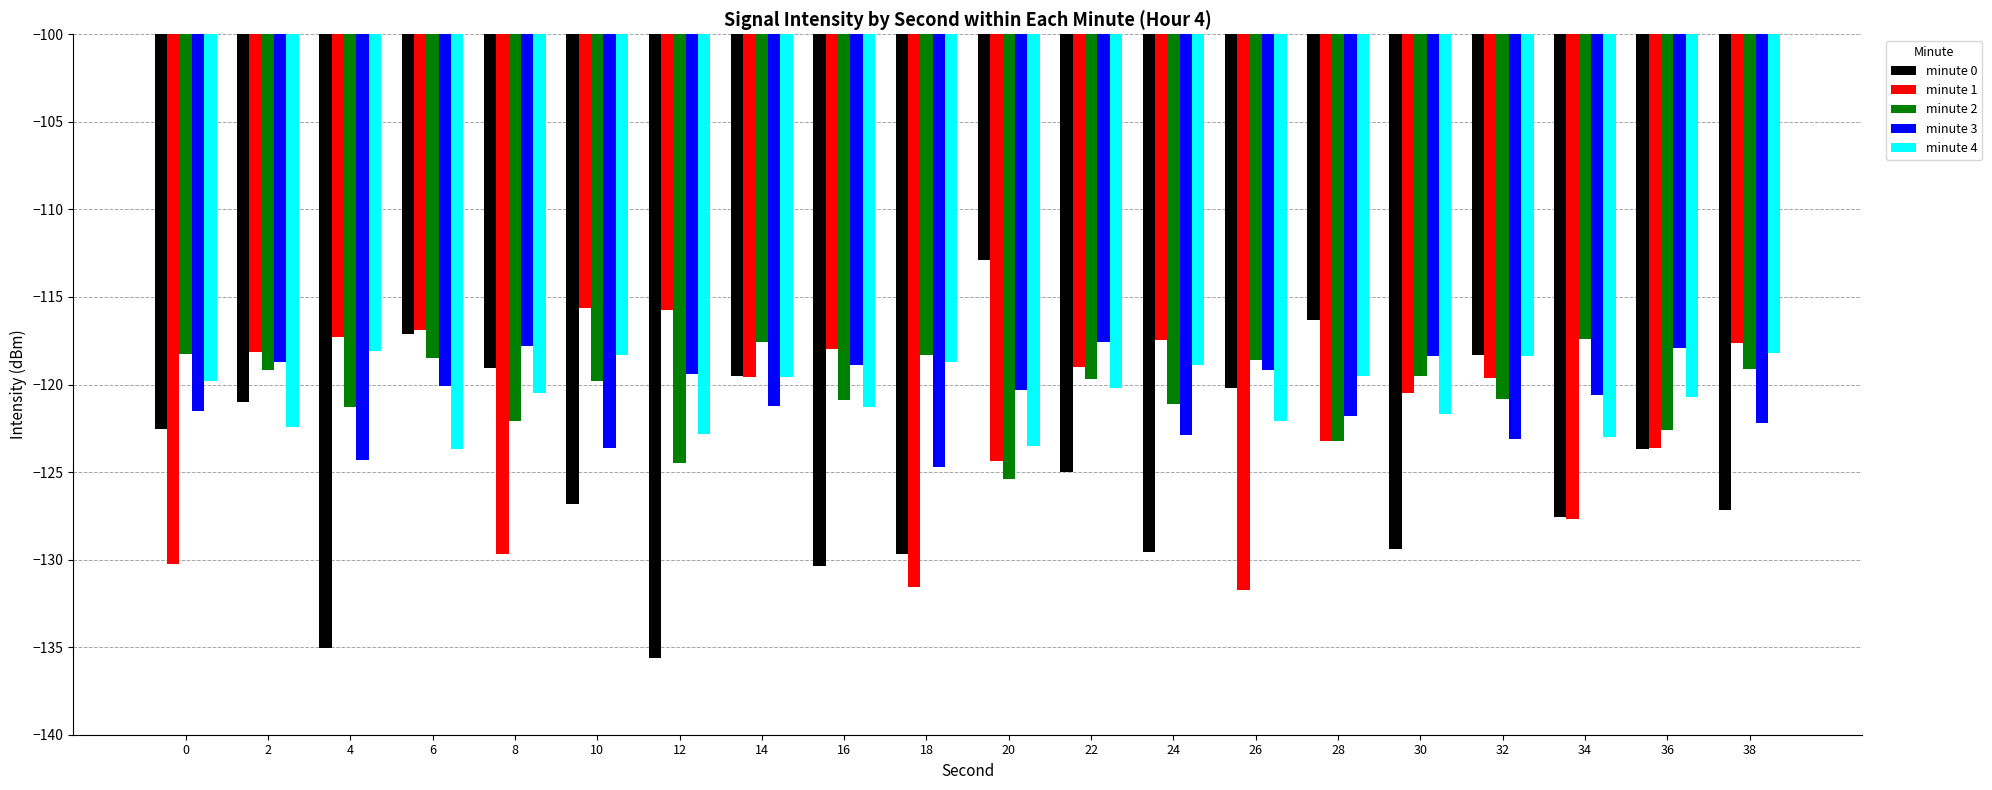

Between 22 and 30, which series saw the biggest shift?

minute 0